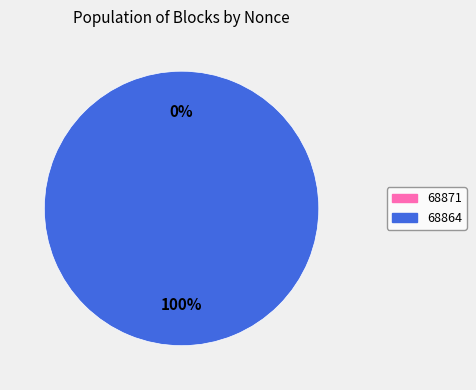

Which slice represents more than half of the pie?

68864